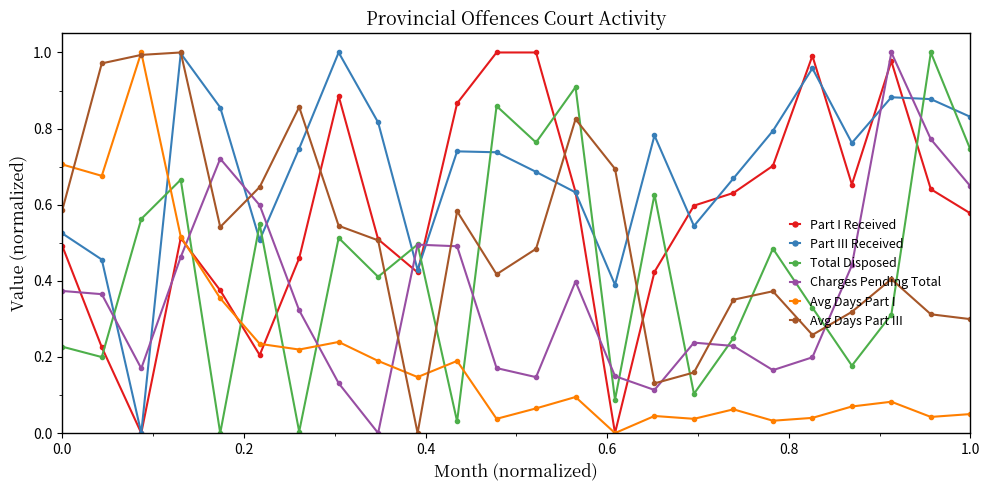

Count the number of data series in this chart.

6